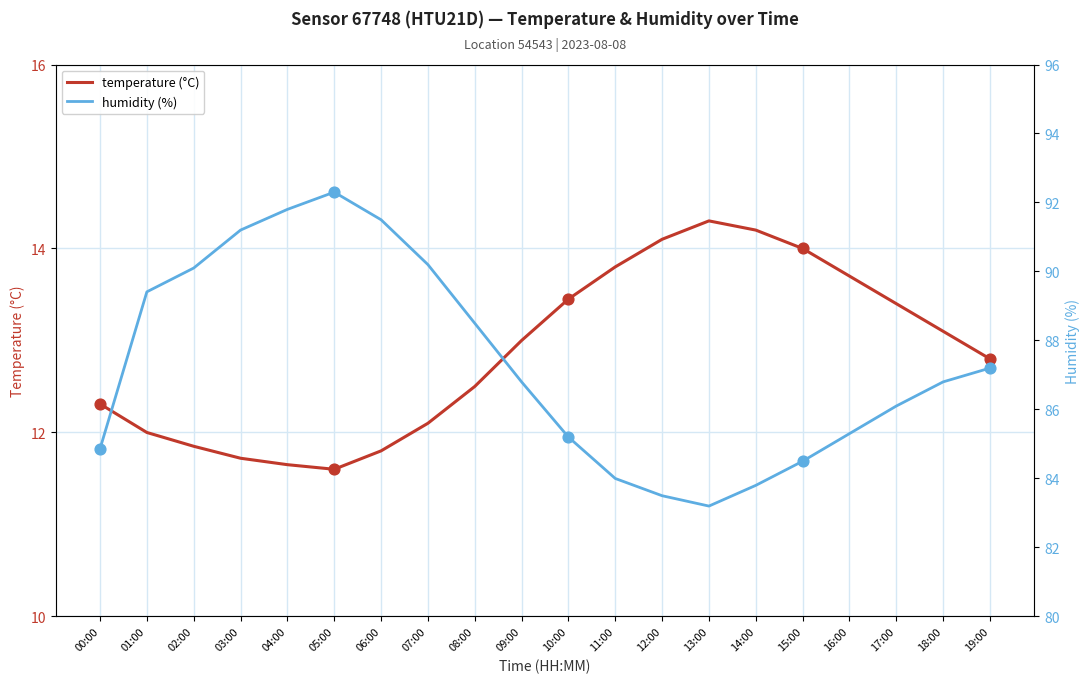

Which series has the largest total across all categories?

humidity (%)